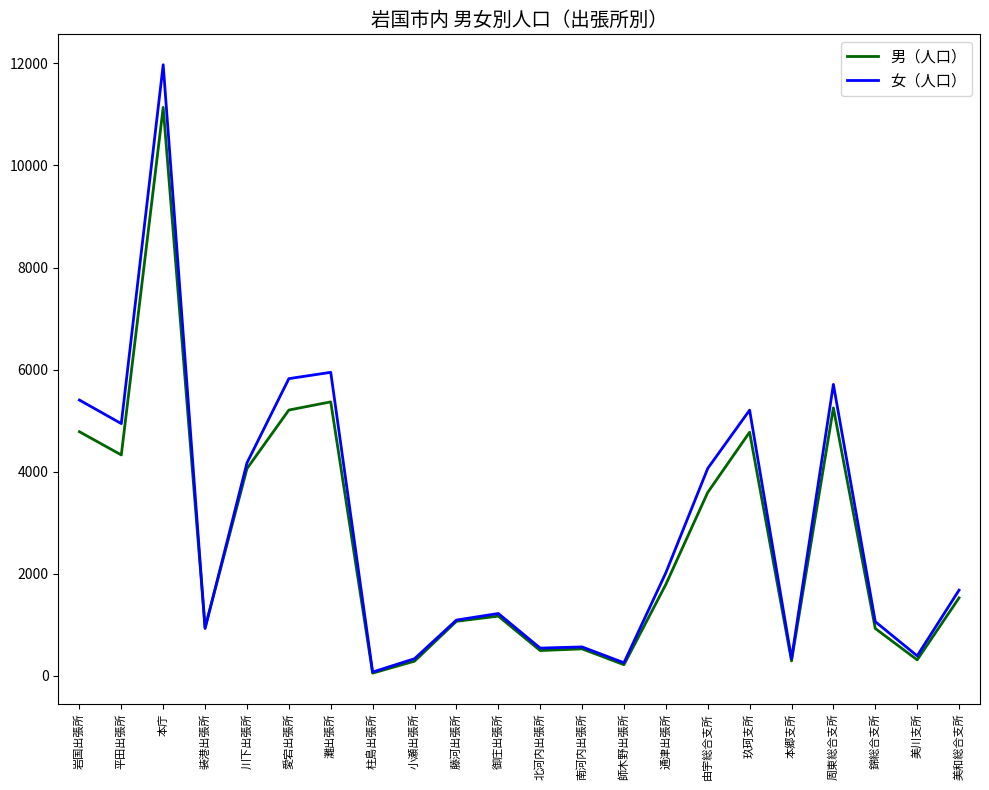

Which series has the widest spread of values?

女（人口）